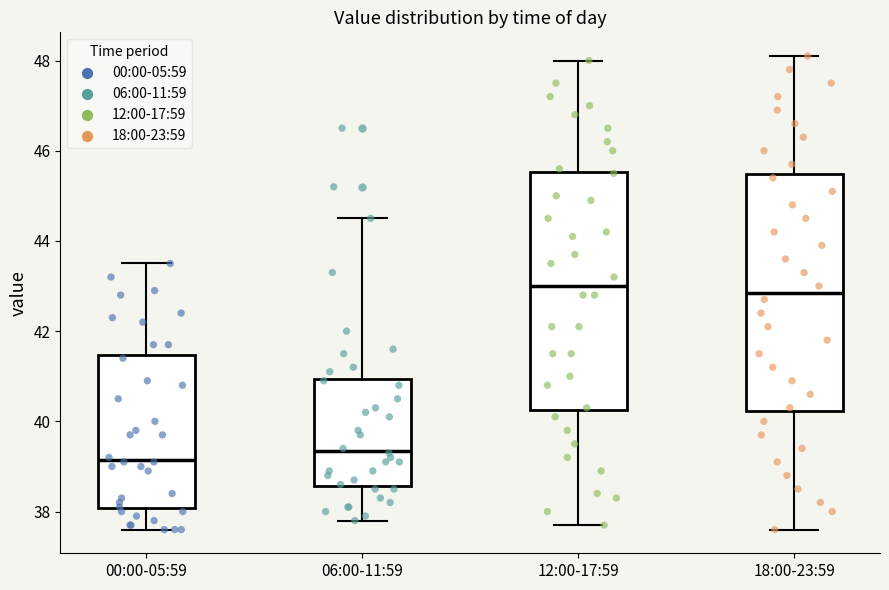

Reading left to right, transcribe this box plot: for each box, give where its median line is, the range the box spans, and where its two whiskers end, as read against the y-axis. The values are not printed on the chart, so give them approximately, as read against the axis.

00:00-05:59: median 39.2, box 38.0 to 41.4, whiskers 37.6 to 43.6
06:00-11:59: median 39.4, box 38.6 to 41.0, whiskers 37.8 to 44.6
12:00-17:59: median 43.0, box 40.2 to 45.6, whiskers 37.8 to 48.0
18:00-23:59: median 42.8, box 40.2 to 45.4, whiskers 37.6 to 48.2